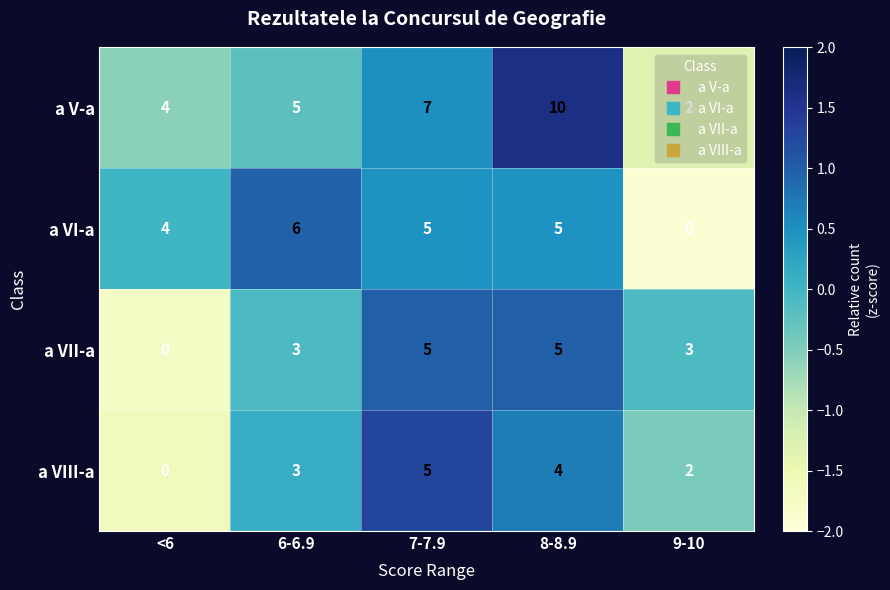

Is it true that a VIII-a equals -2 at <6?

False